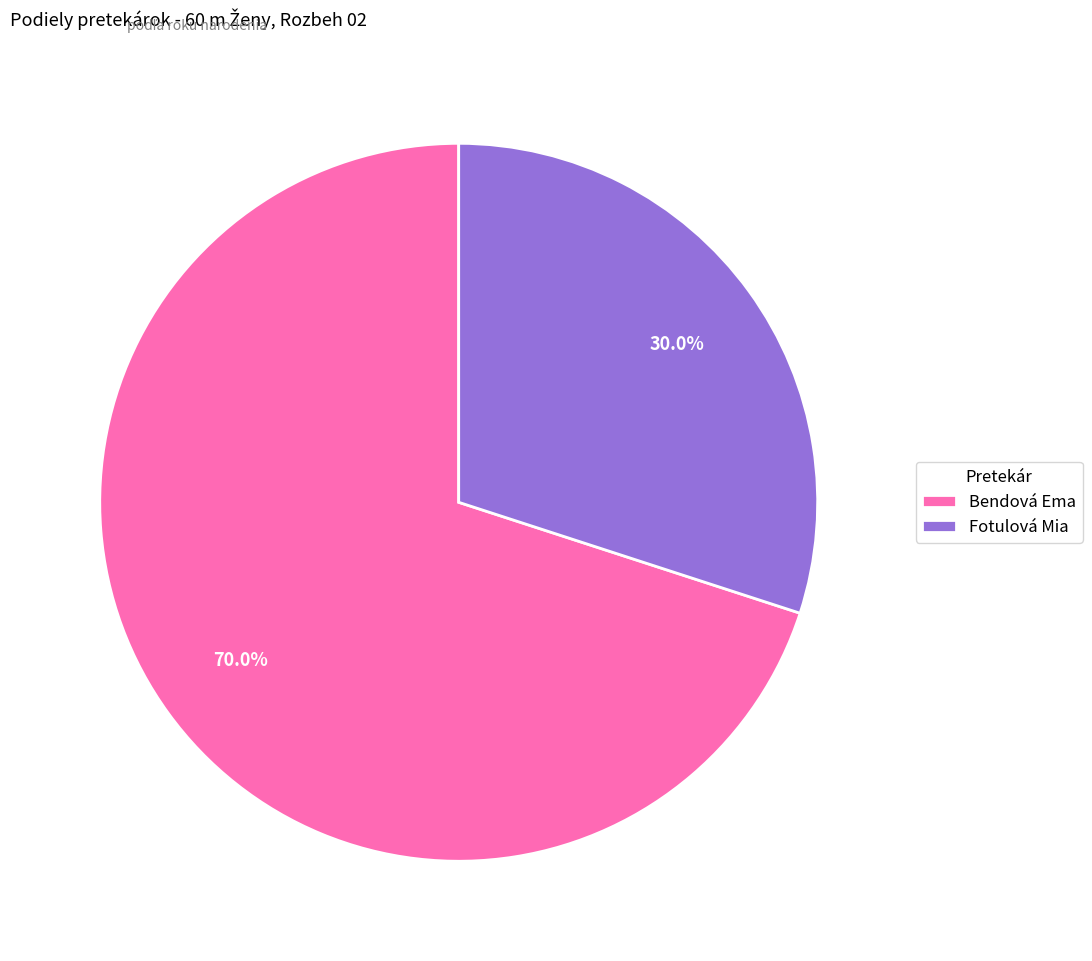

Between Bendová Ema and Fotulová Mia, which is larger?

Bendová Ema